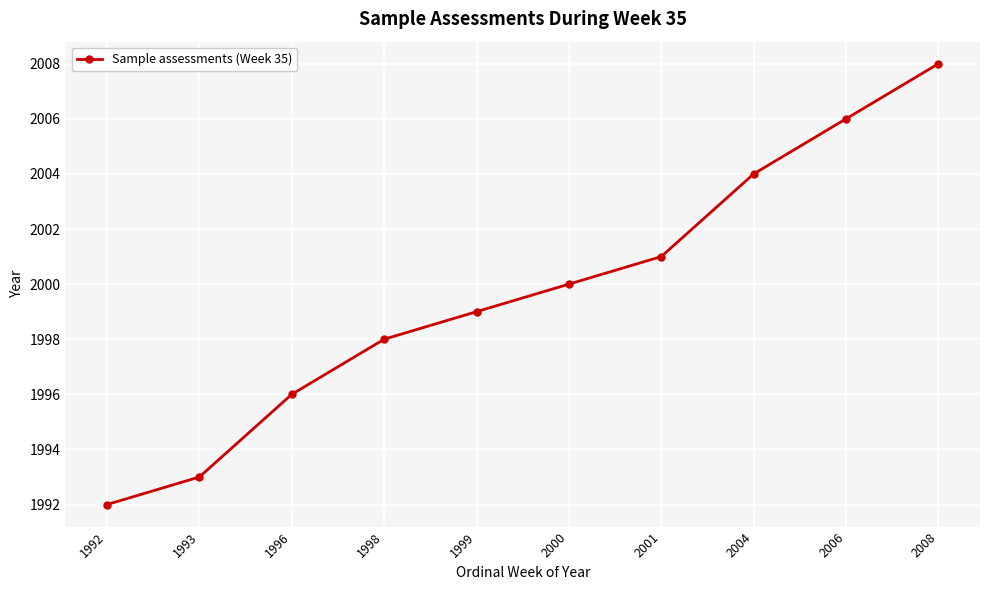

Reading left to right, transcribe all the data shown in this chart.

1992=1992	1993=1993	1996=1996	1998=1998	1999=1999	2000=2000	2001=2001	2004=2004	2006=2006	2008=2008